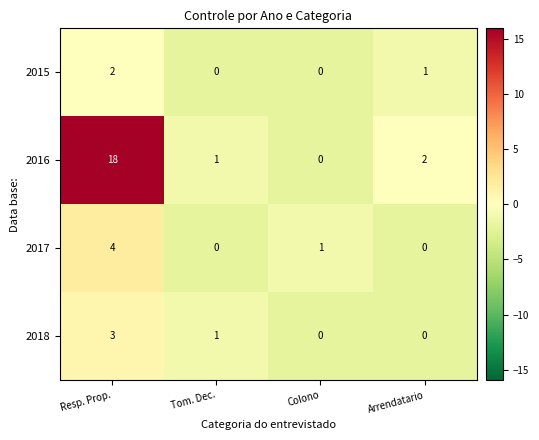

What is the smallest value displayed?

0